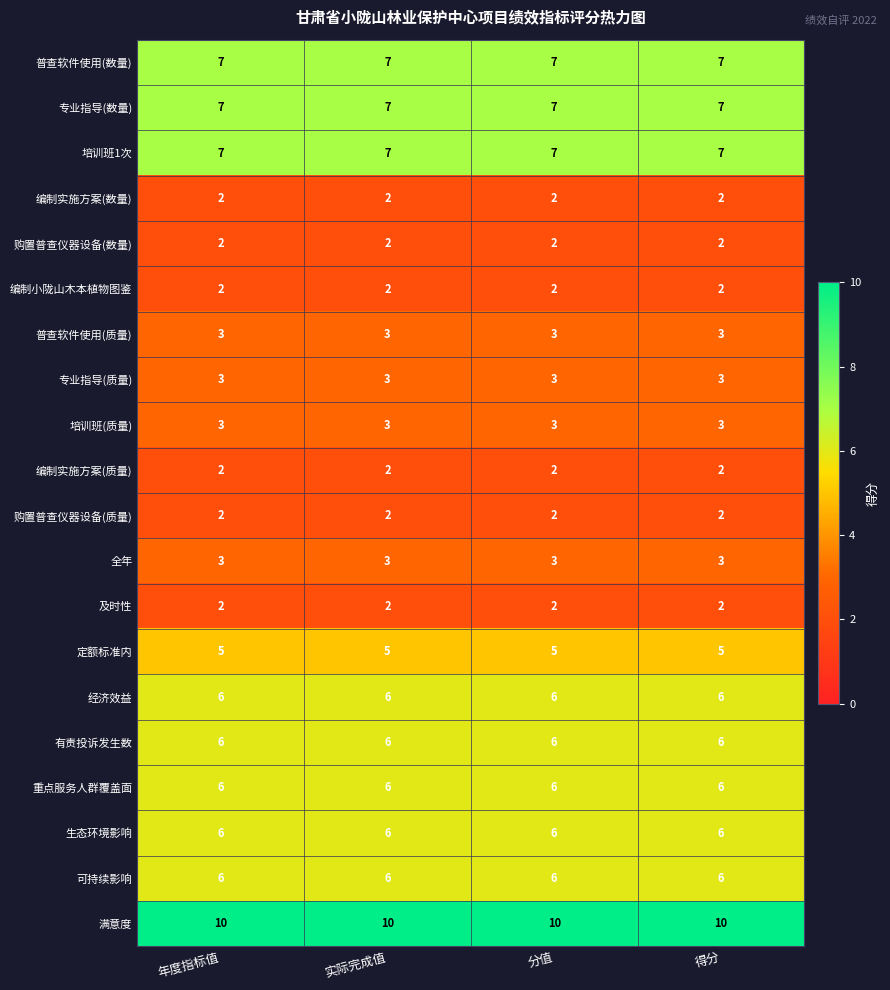

What is the maximum value shown in the chart?

10